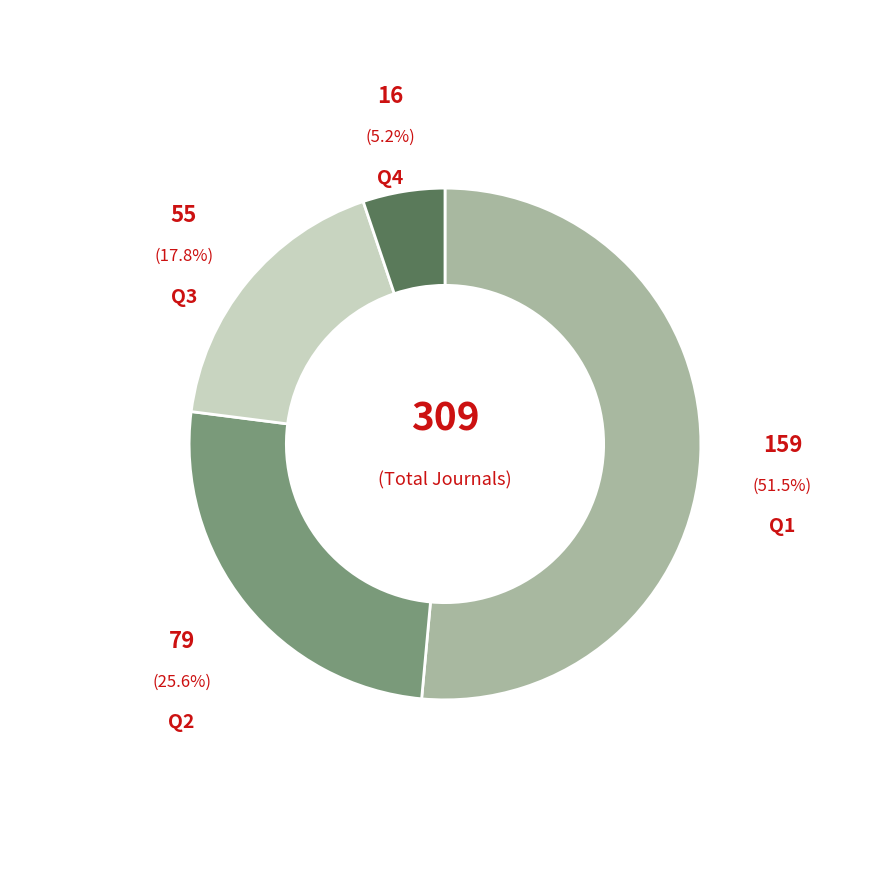

To the nearest percent, what is the average slice percentage?

25%